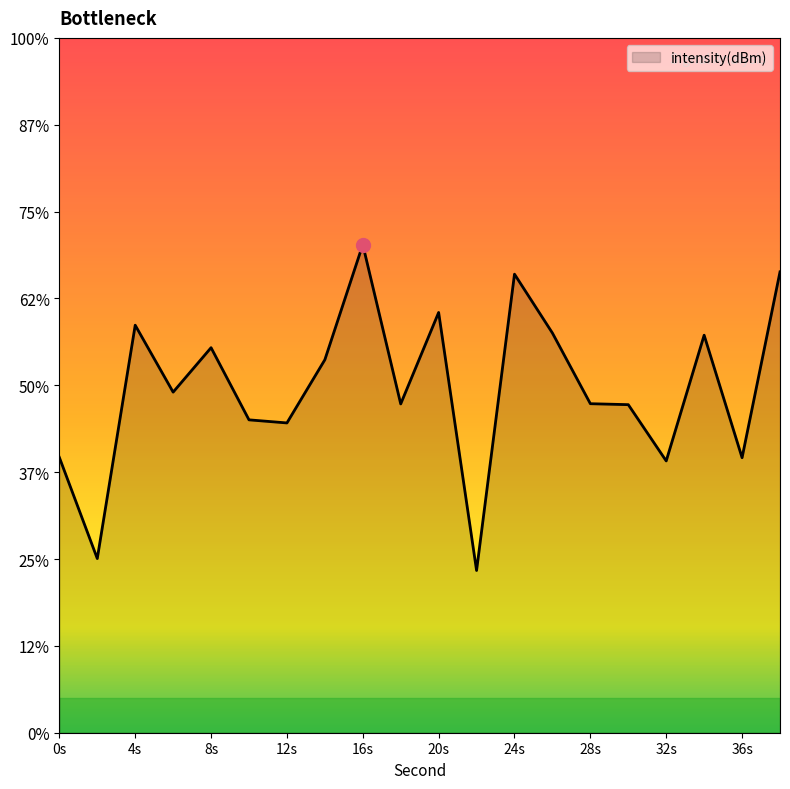

List the labels in order of value, smallest first.

22, 2, 32, 36, 0, 12, 10, 30, 18, 28, 6, 14, 8, 34, 26, 4, 20, 24, 38, 16